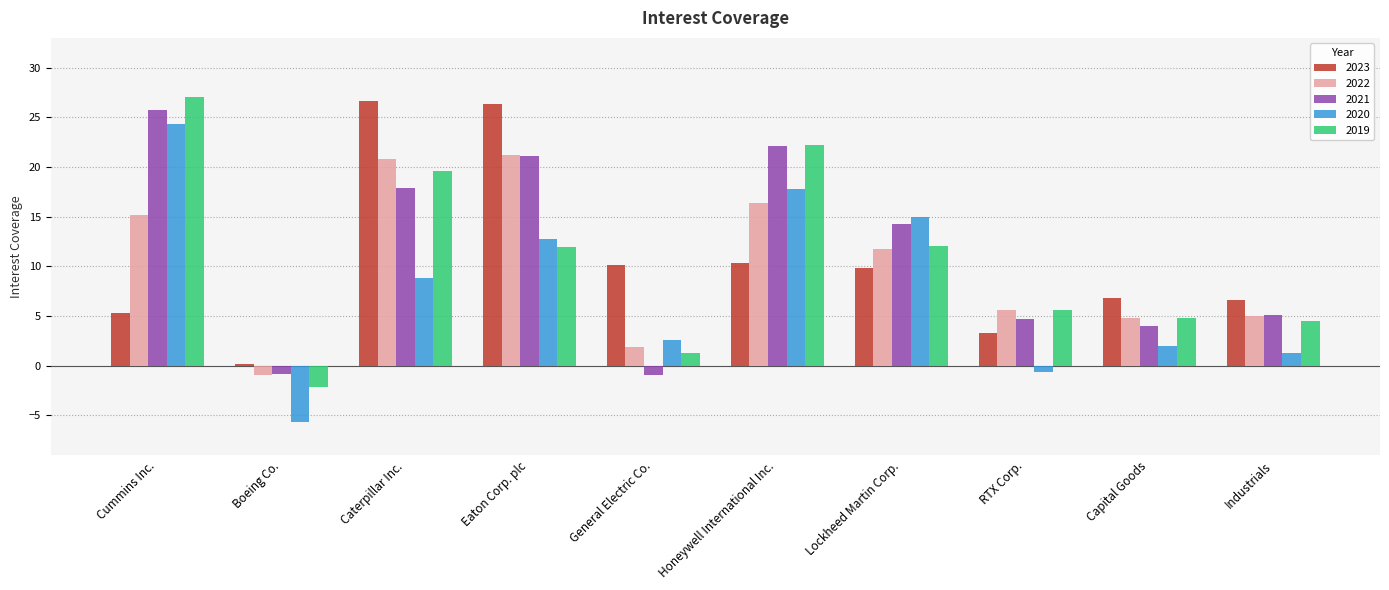

What is the difference between the maximum and minimum values in the 2022 series?

22.2